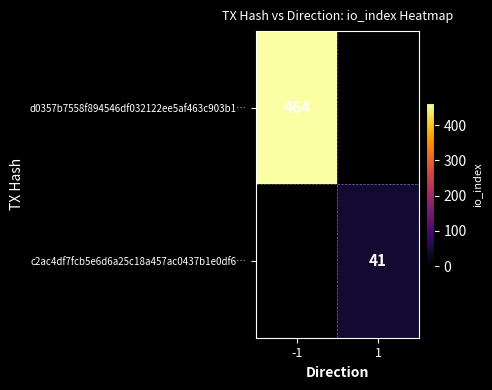

The c2ac4df7fcb5e6d6a25c18a457ac0437b1e0df6… series shows 19.9 at 1. True or false?

False